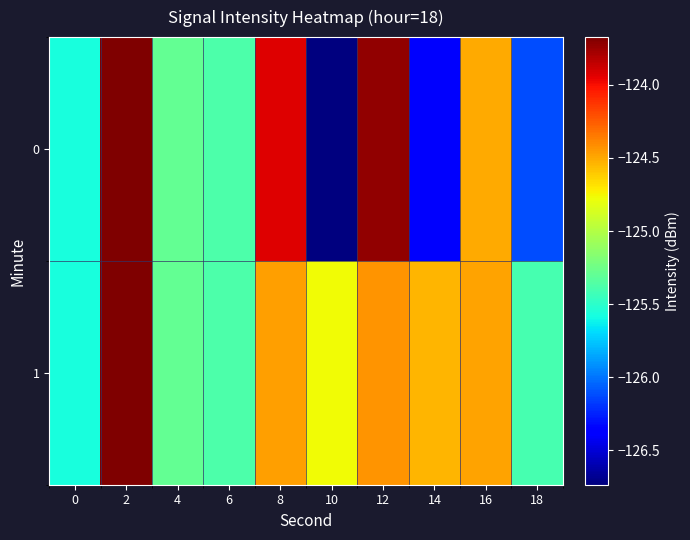

How many distinct data groups are displayed?

2